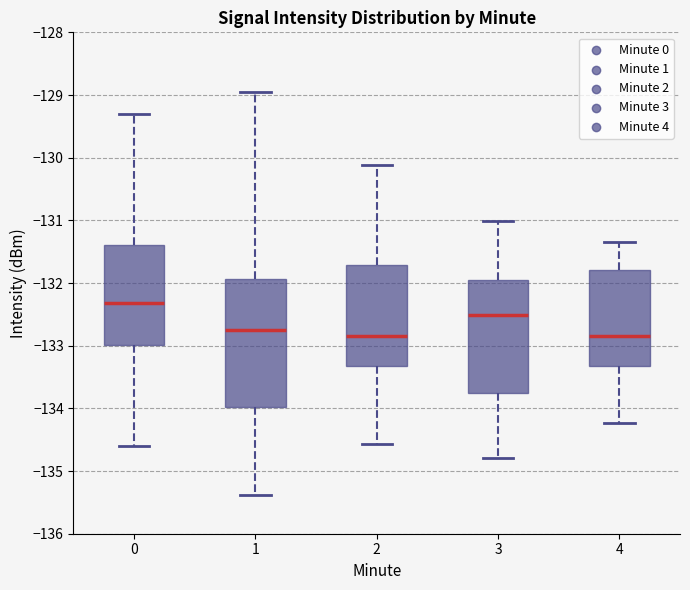

Where is the upper edge of the box at x = 3 on the y-axis? The values are not printed on the chart, so give them approximately, as read against the axis.

-132.0